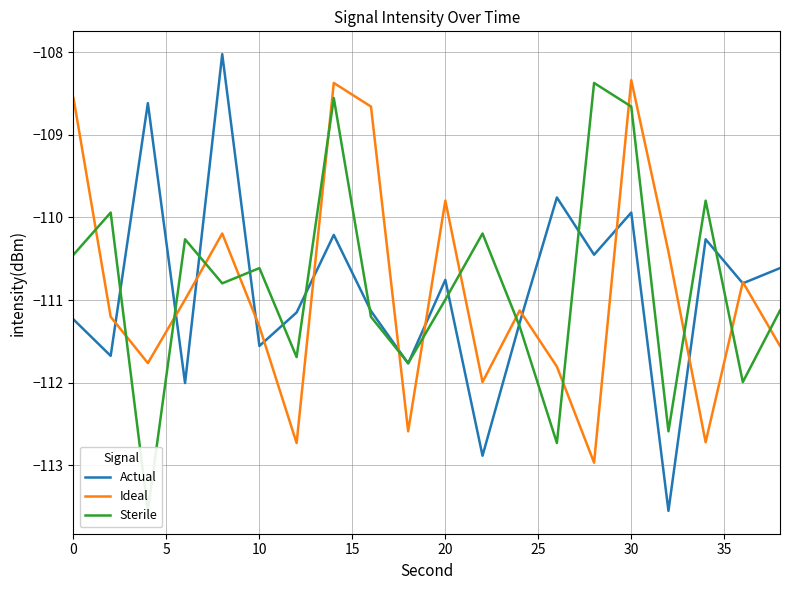

Is it true that Actual equals -26.2 at 0?

False